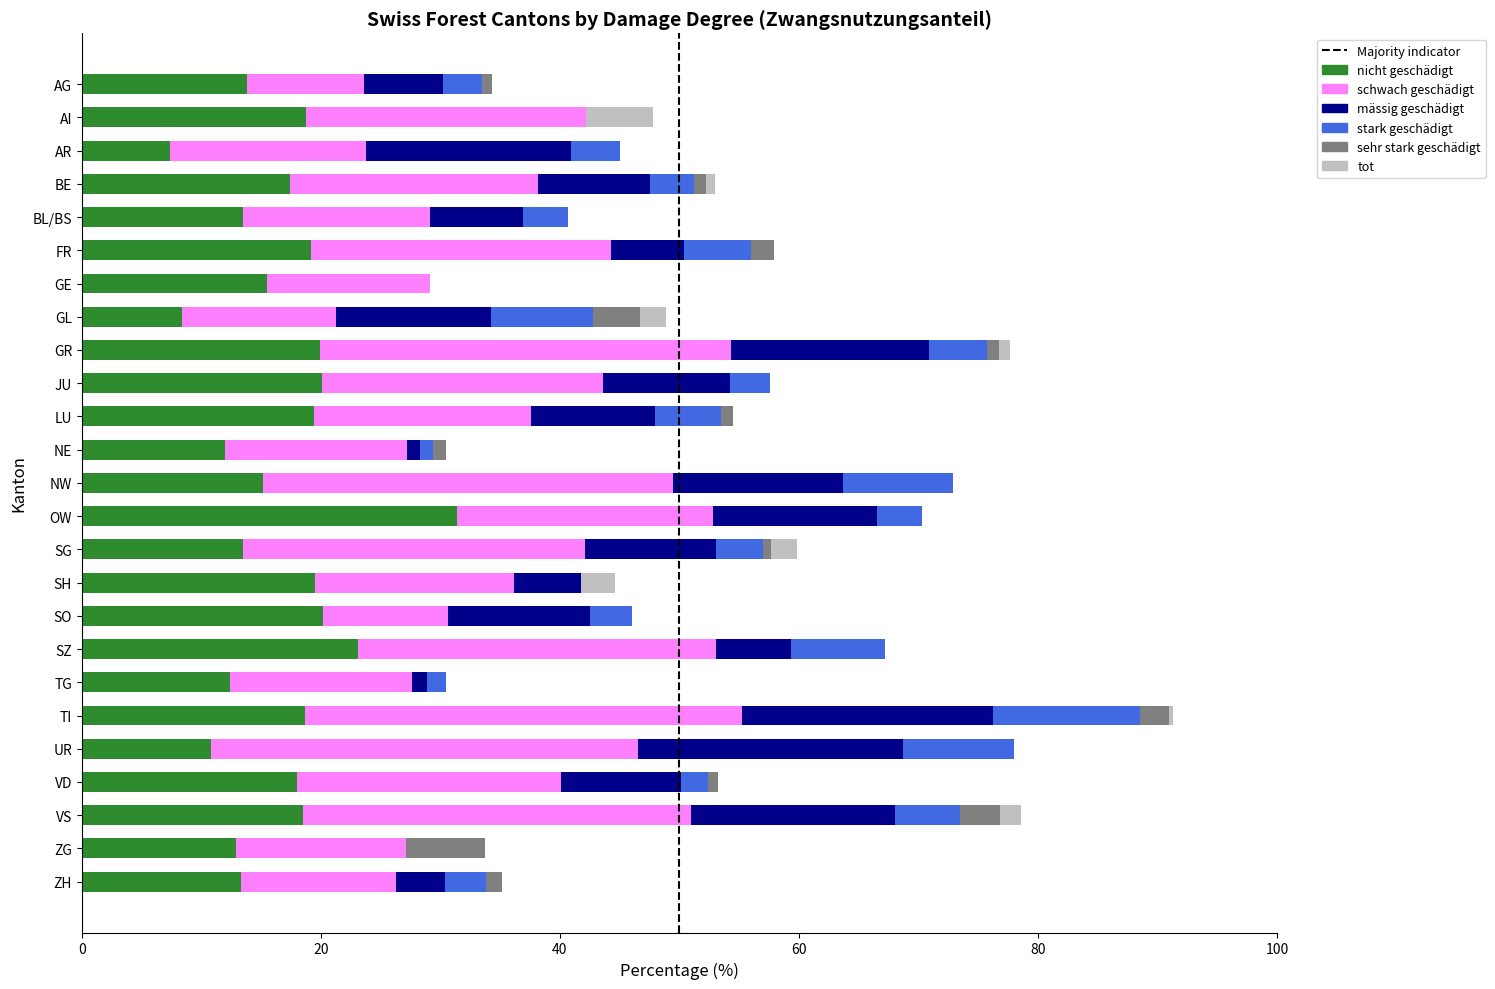

At which category is the sum across all series the highest?

TI